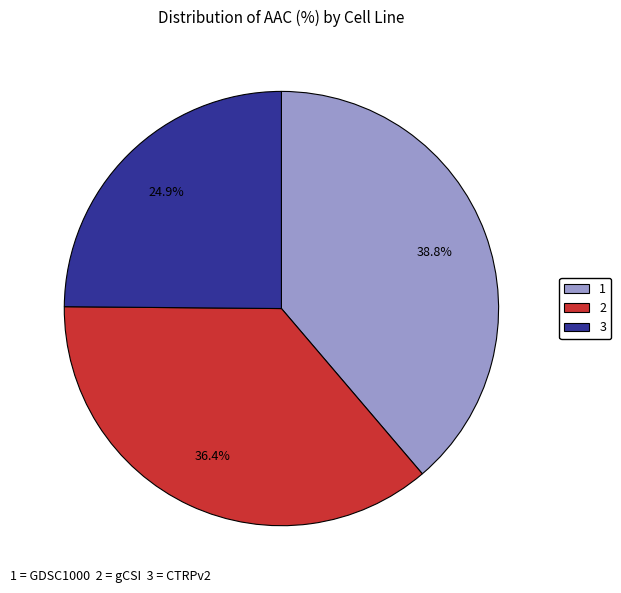

Is there a majority slice in this chart?

No